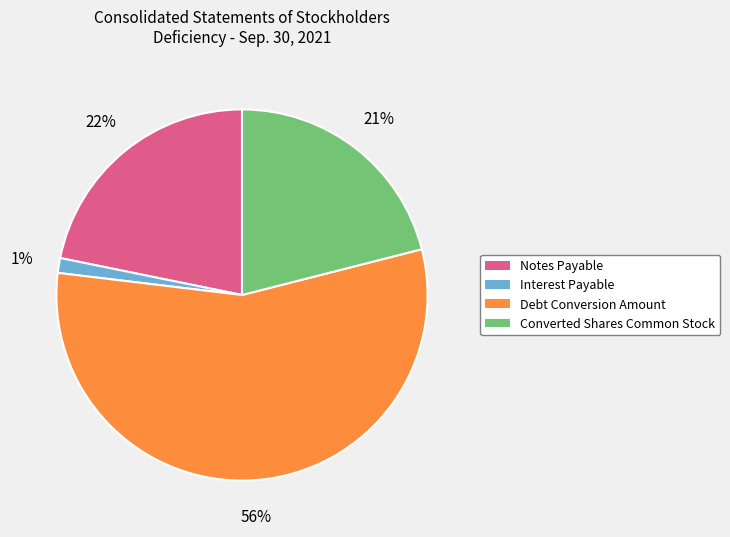

What is the ratio of the value at Converted Shares Common Stock to the value at Notes Payable?

1.0